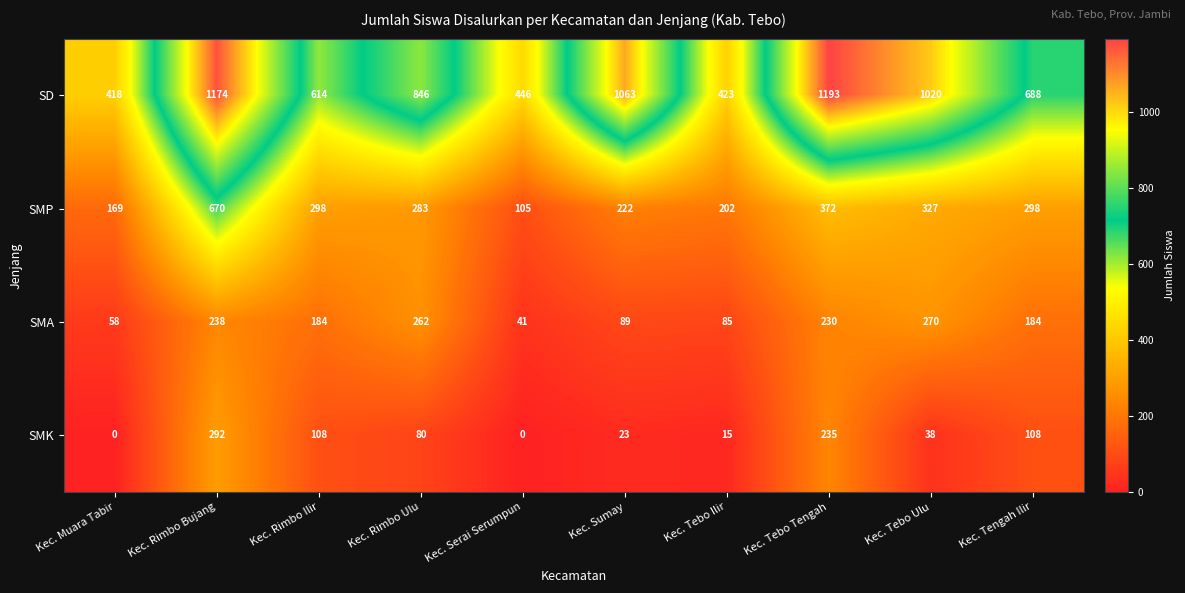

What is the difference between the SMP values at Kec. Tebo Ilir and Kec. Tebo Tengah?

170